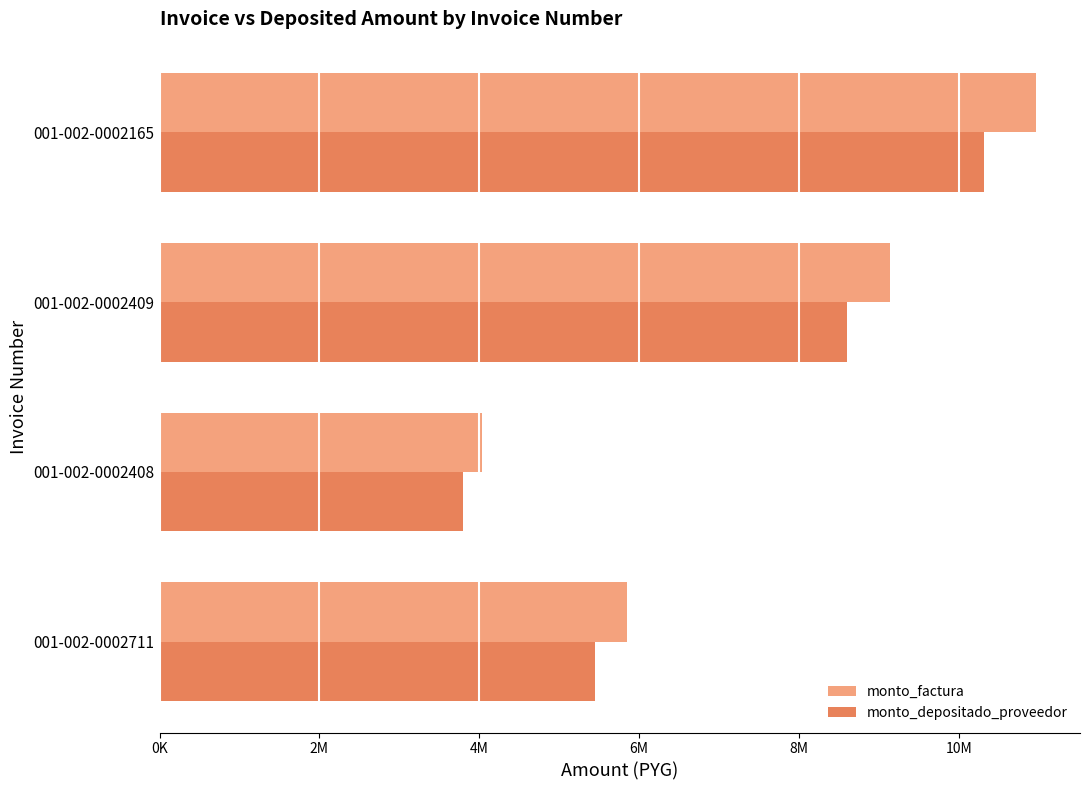

What are all the series names shown in the legend?

monto_factura, monto_depositado_proveedor